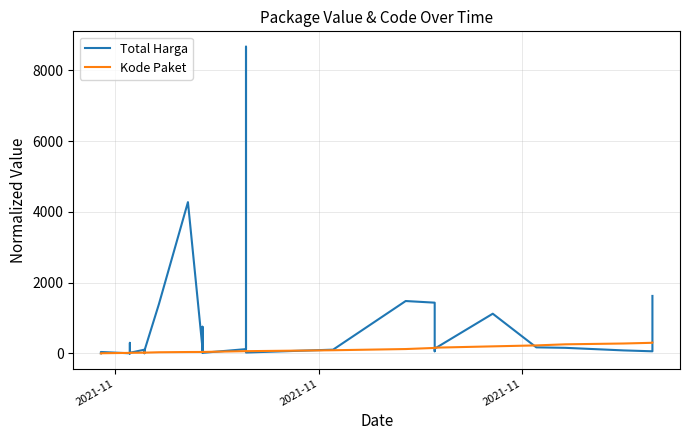

Which series has the widest spread of values?

Total Harga